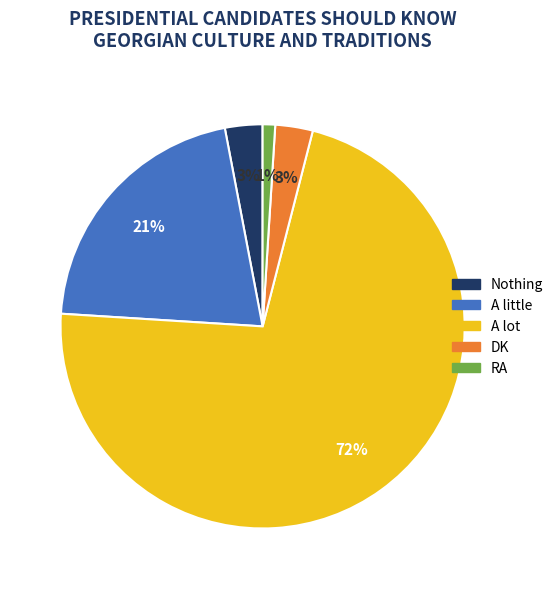

To the nearest percent, what percentage of the pie is RA?

1%